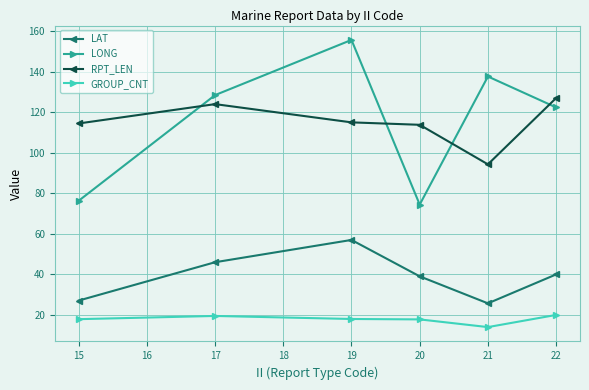

Which series changed the most between 19 and 21?

LAT